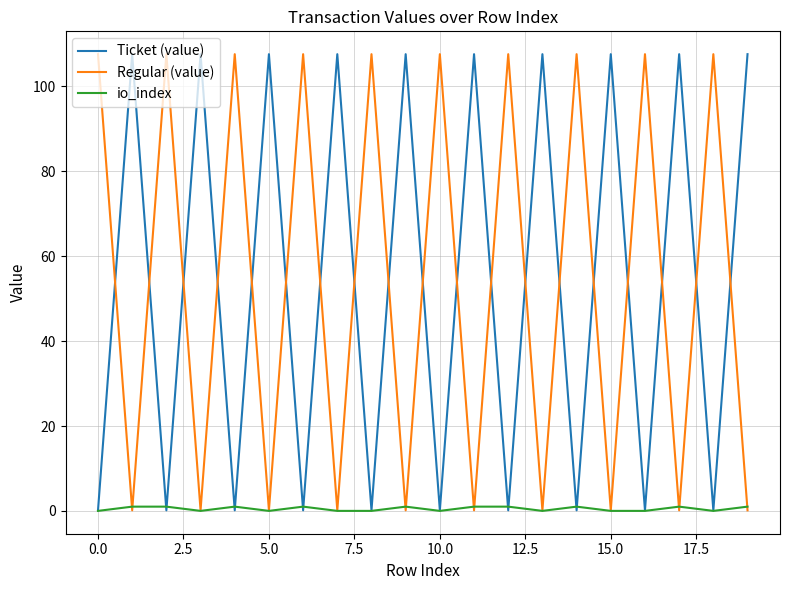

What is the maximum value for Ticket (value)?

107.6